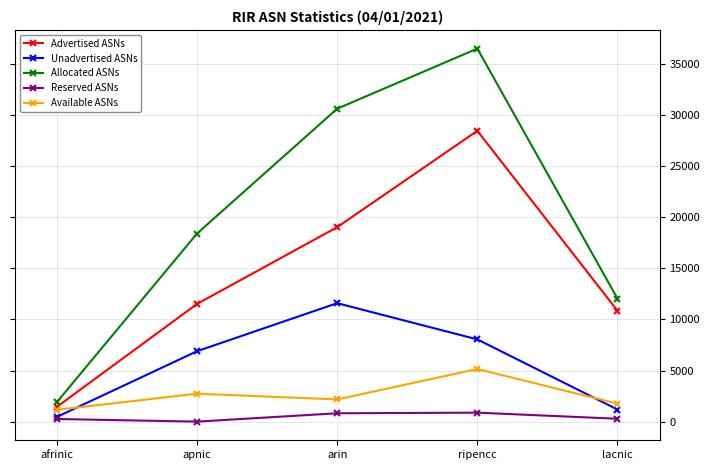

At how many categories does at least one series exceed 27728?

2